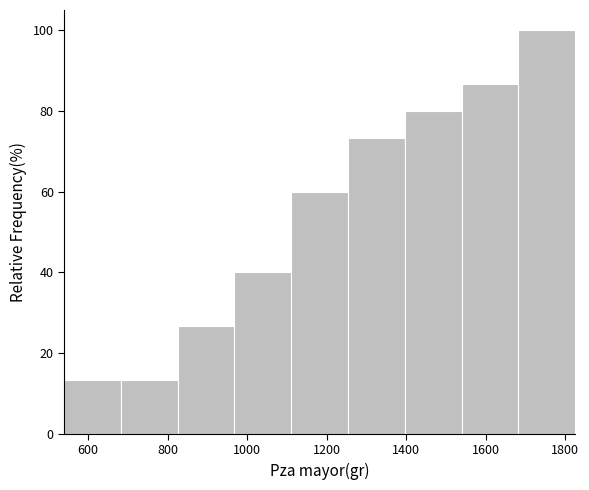

Over which range of the x-axis is the bar tallest?

1680 to 1820